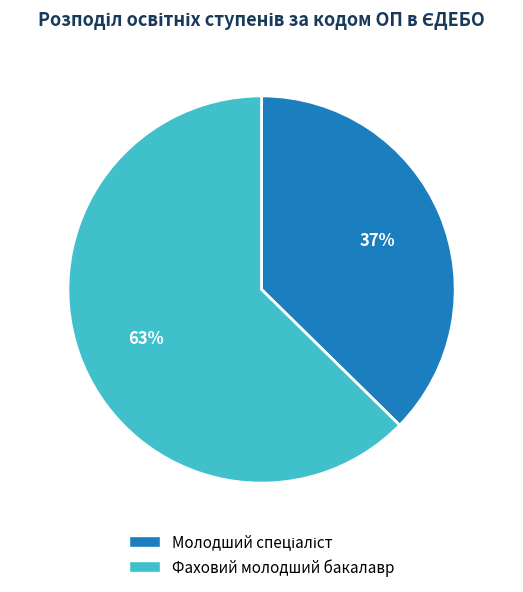

To the nearest percent, what percentage of the pie is Фаховий молодший бакалавр?

63%